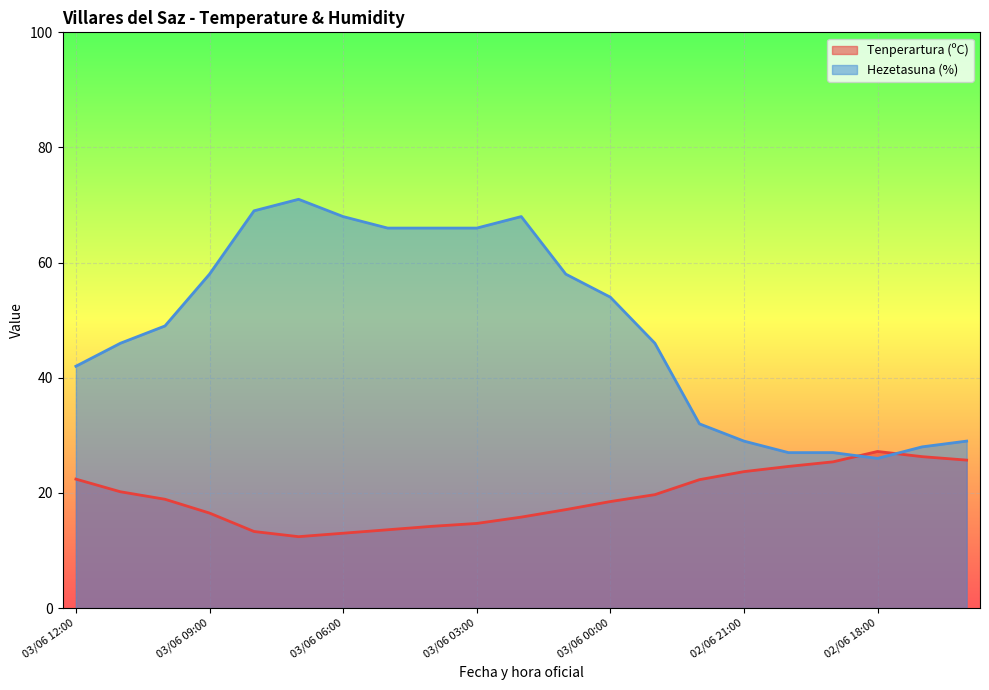

Rank the series by their average value, from highest to lowest.

Hezetasuna (%), Tenperartura (ºC)